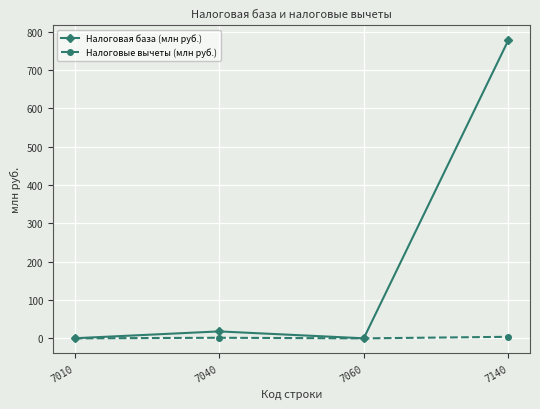

At which category is the sum across all series the highest?

7140